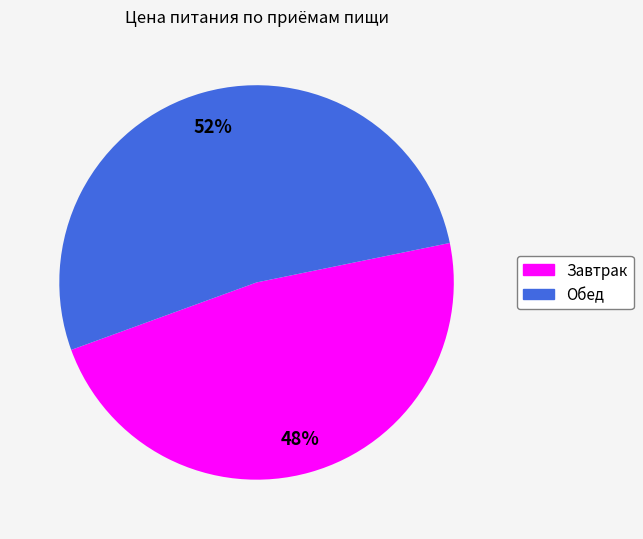

How many segments does this pie chart have?

2